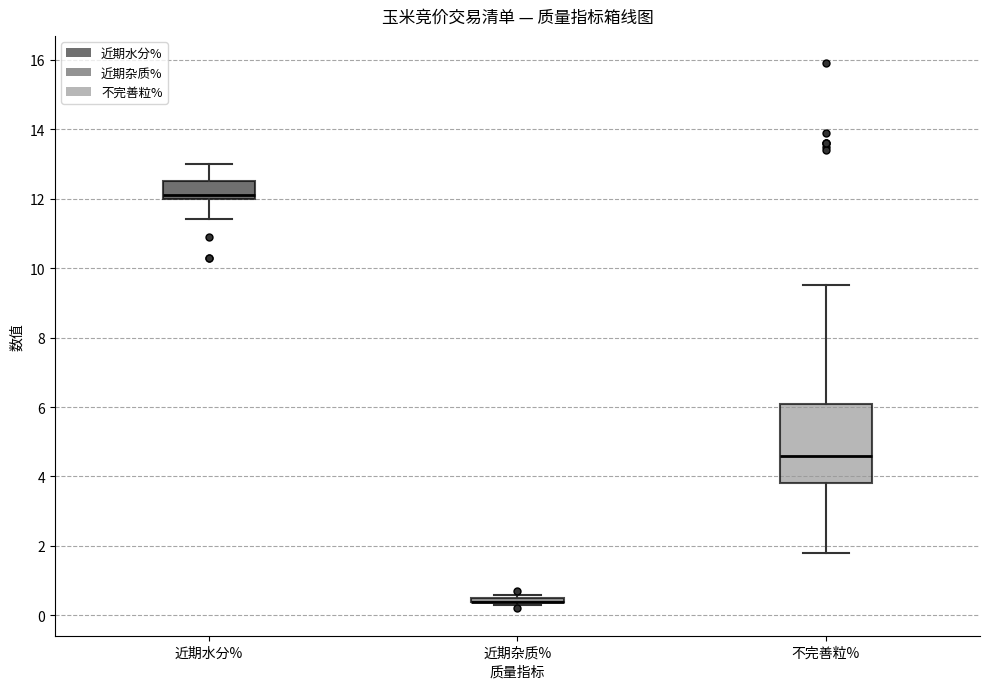

Comparing the boxes themselves (not the whiskers), which one is the tallest?

不完善粒%